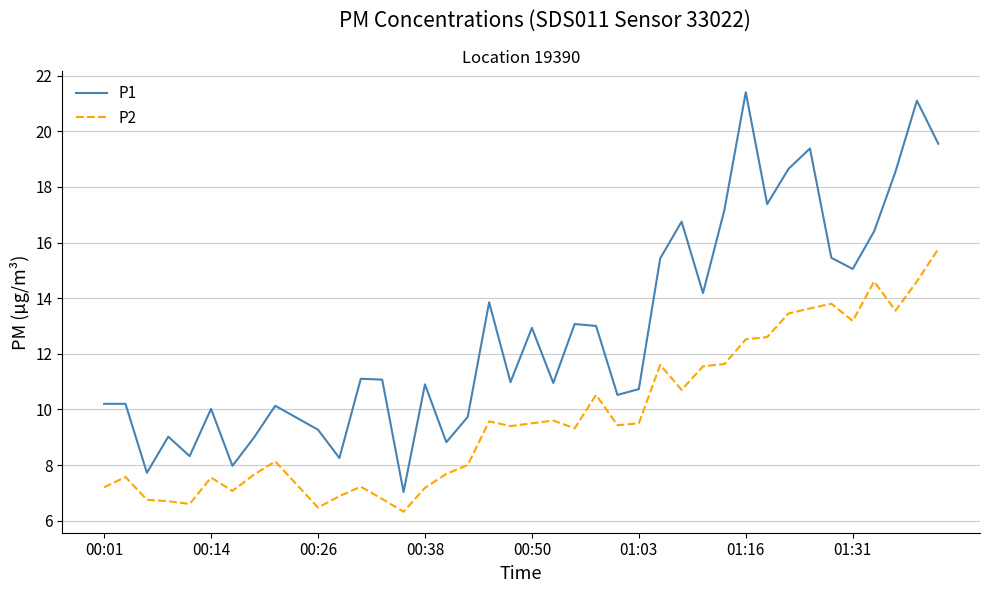

True or false: P2 and P1 intersect in this chart.

False